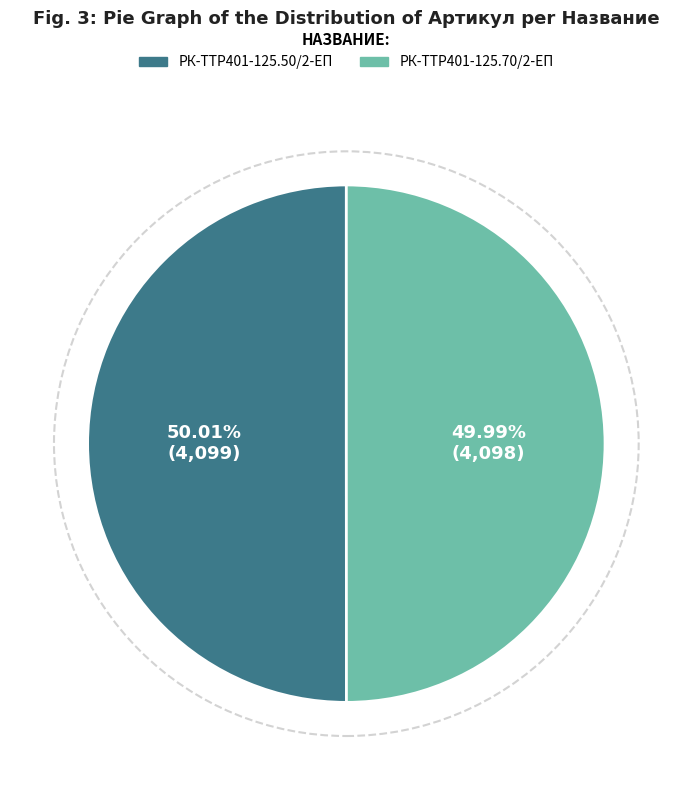

Is there a majority slice in this chart?

Yes